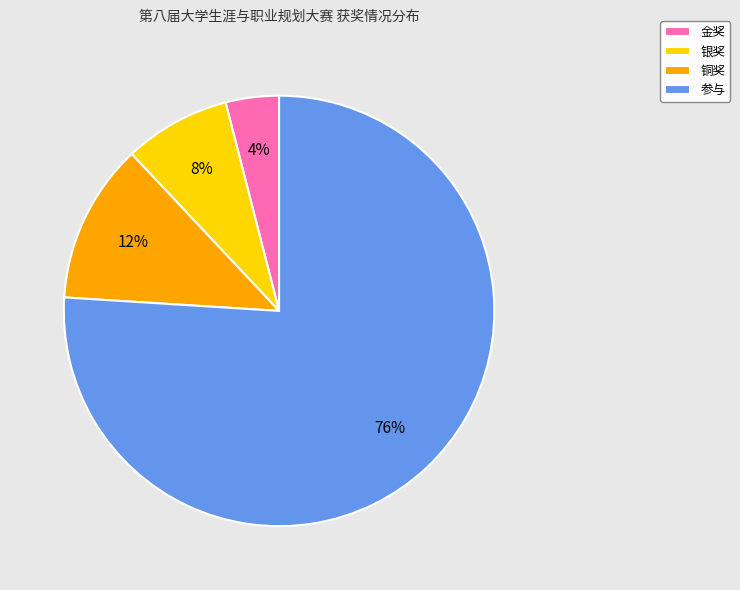

The 银奖 slice represents 14% of the pie. True or false?

False